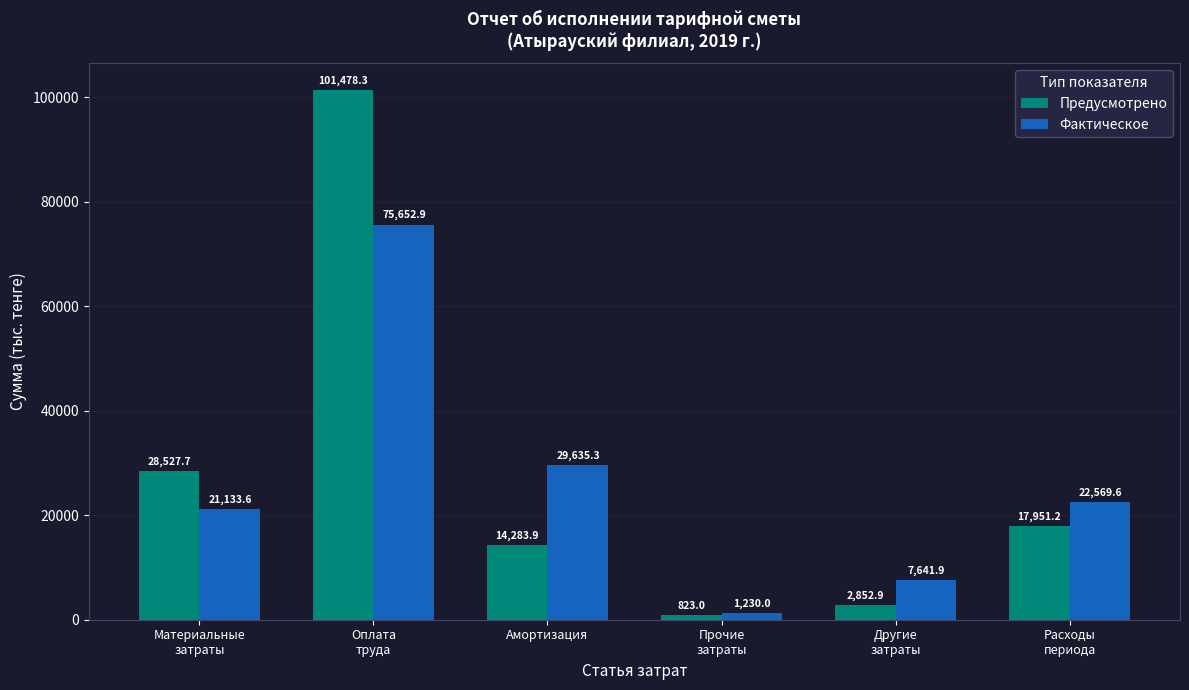

Rank the categories by Фактическое value from highest to lowest.

Оплата
труда, Амортизация, Расходы
периода, Материальные
затраты, Другие
затраты, Прочие
затраты